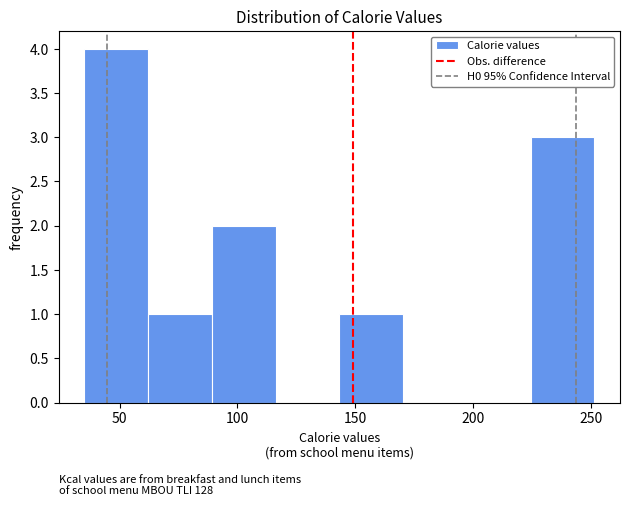

Reading left to right, transcribe this chart: for each bar, give the range it covers on the x-axis and its height. Neither the bar edges nor the heights are printed on the chart, so give them approximately, as read against the axes.

35 to 60: 4
60 to 90: 1
90 to 115: 2
115 to 145: 0
145 to 170: 1
170 to 195: 0
195 to 225: 0
225 to 250: 3